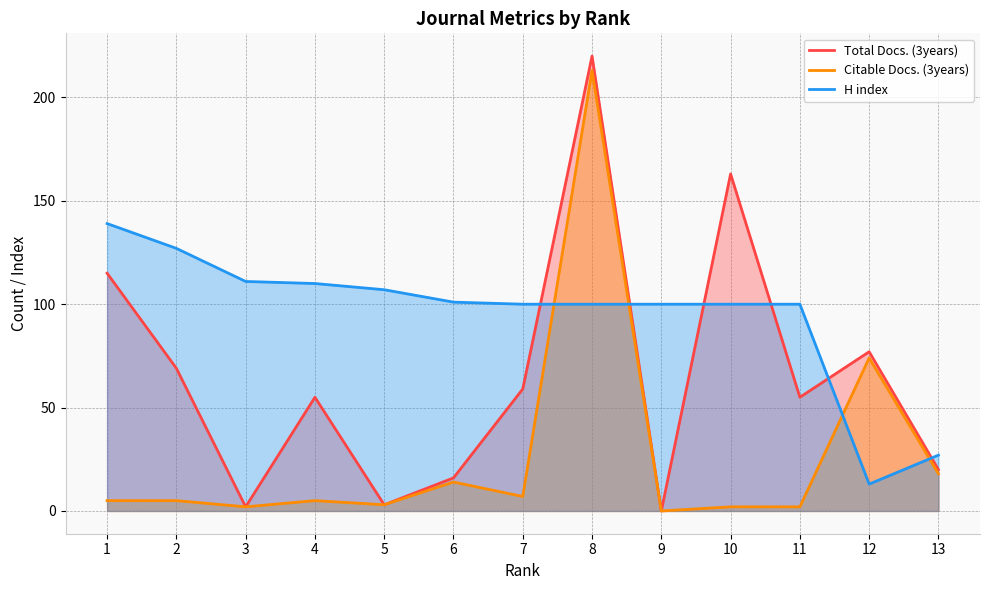

Reading left to right, transcribe all the data shown in this chart.

Total Docs. (3years): 1=115	2=69	3=2	4=55	5=3	6=16	7=59	8=220	9=0	10=163	11=55	12=77	13=20
Citable Docs. (3years): 1=5	2=5	3=2	4=5	5=3	6=14	7=7	8=213	9=0	10=2	11=2	12=74	13=18
H index: 1=139	2=127	3=111	4=110	5=107	6=101	7=100	8=100	9=100	10=100	11=100	12=13	13=27